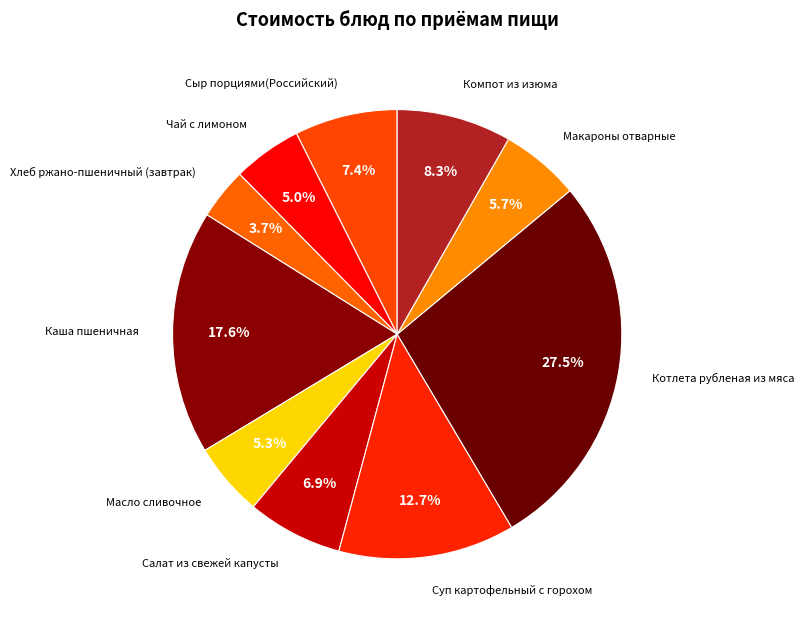

The Сыр порциями(Российский) slice represents 7% of the pie. True or false?

True